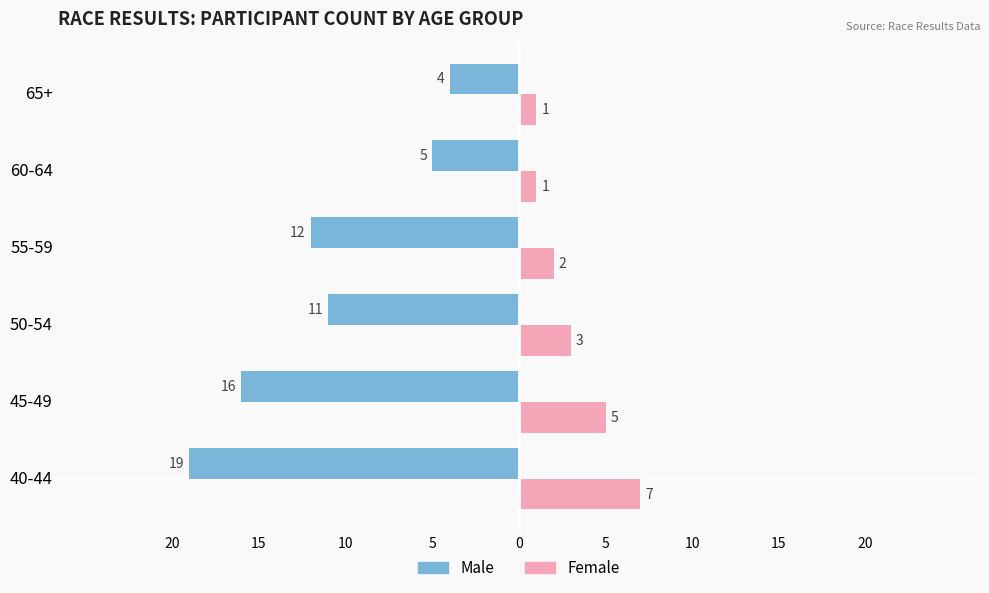

What are all the series names shown in the legend?

Male, Female